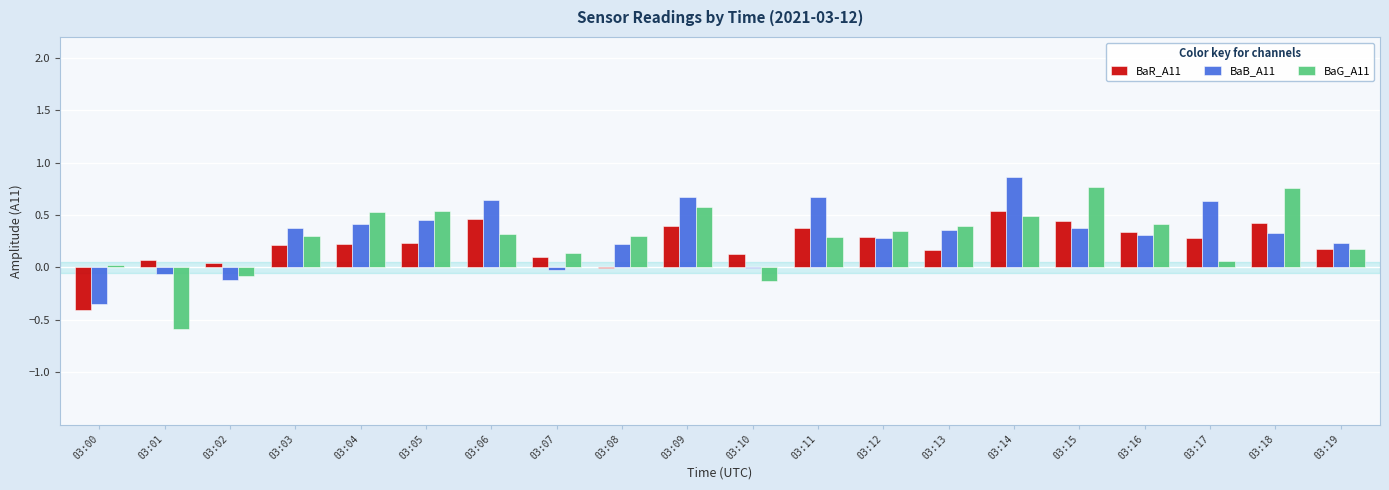

How many values in BaG_A11 are above zero?

17